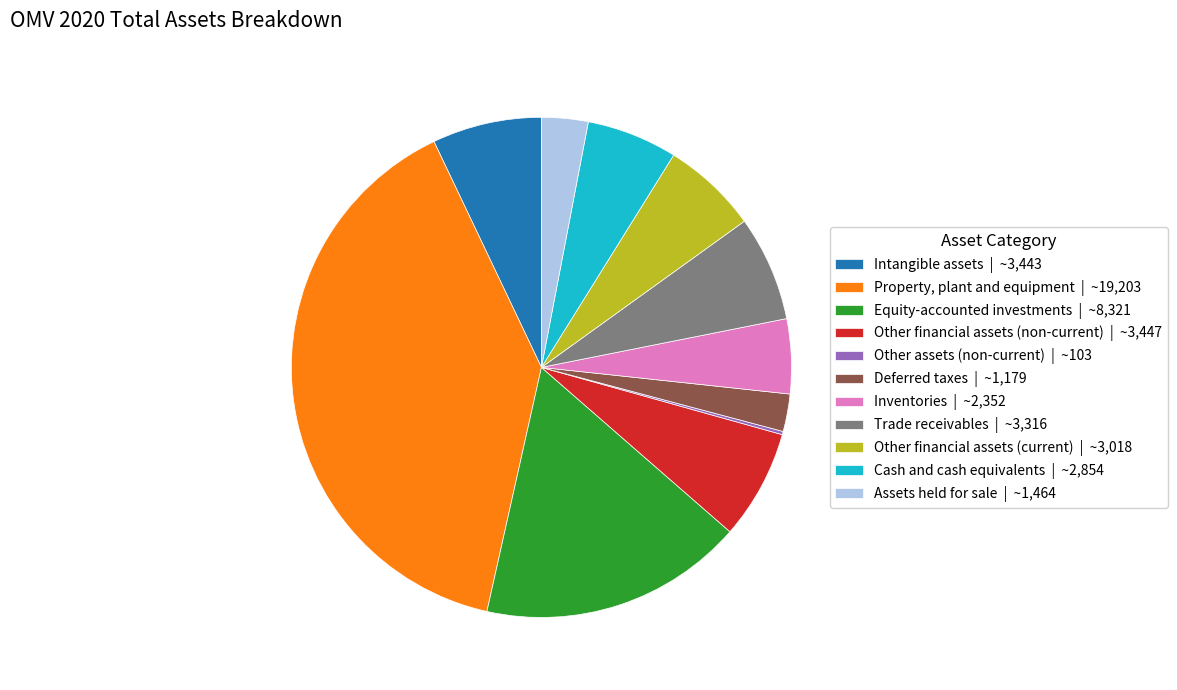

True or false: Cash and cash equivalents accounts for 16% of the total.

False